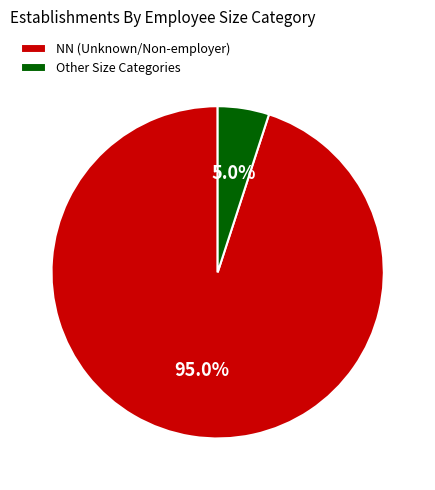

Which has a higher value, NN (Unknown/Non-employer) or Other Size Categories?

NN (Unknown/Non-employer)